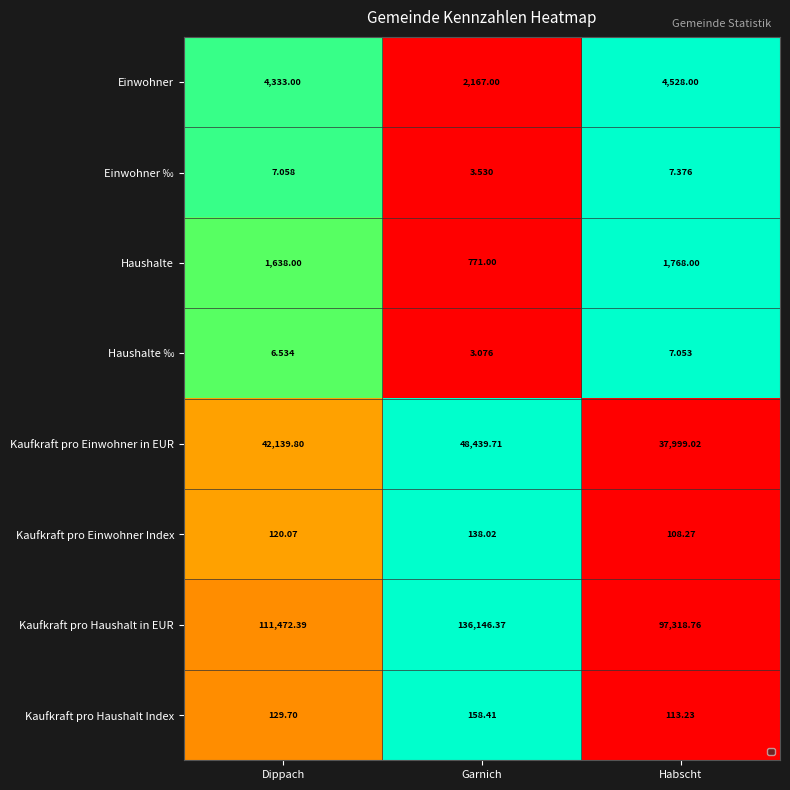

At which label does Kaufkraft pro Einwohner in EUR reach its peak?

Garnich